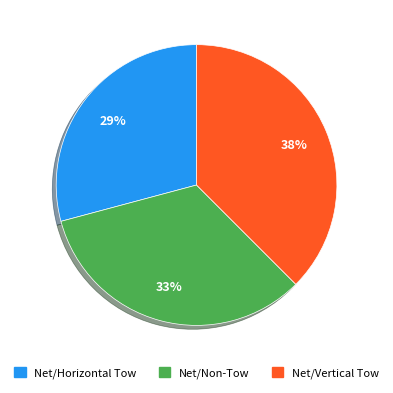

Is Net/Vertical Tow the majority of the pie?

No